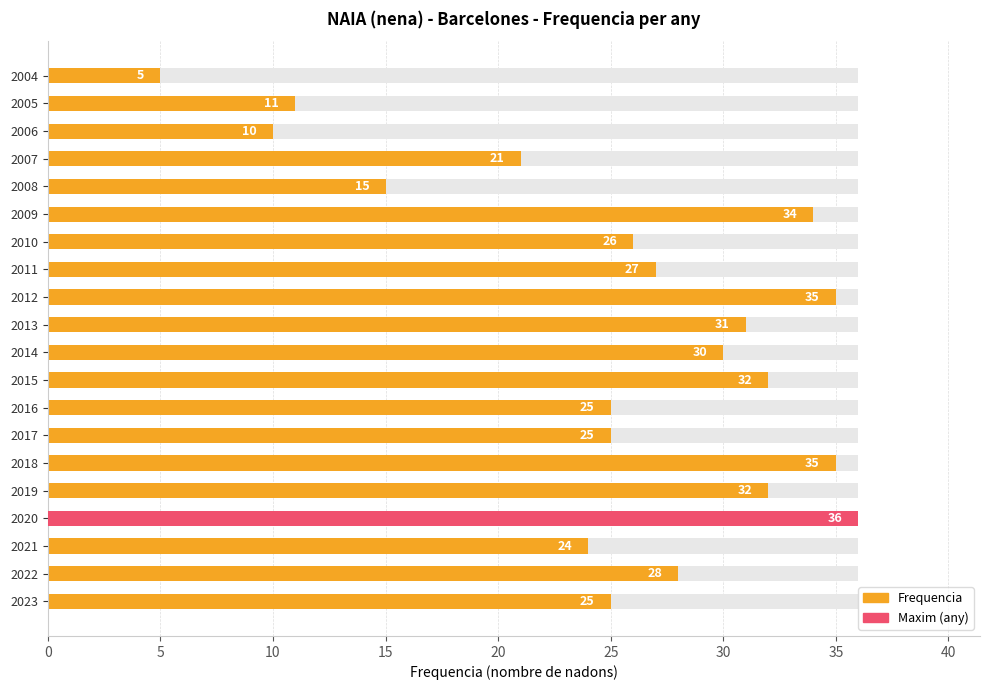

Approximately how many times larger is the value at 2008 compared to 2005?

1.4